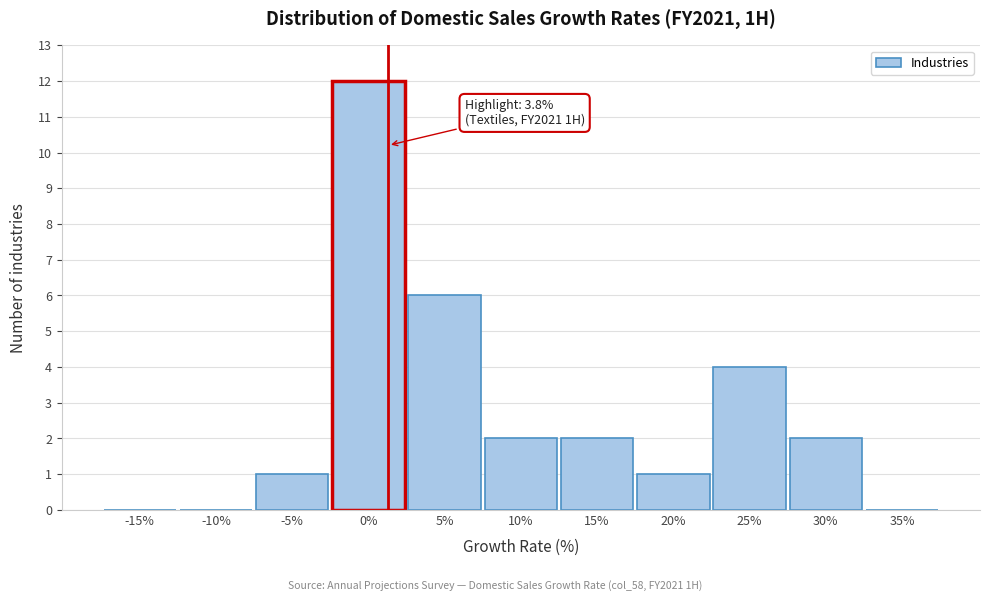

Reading left to right, transcribe all the data shown in this chart.

-15%=0	-10%=0	-5%=1	0%=12	5%=6	10%=2	15%=2	20%=1	25%=4	30%=2	35%=0